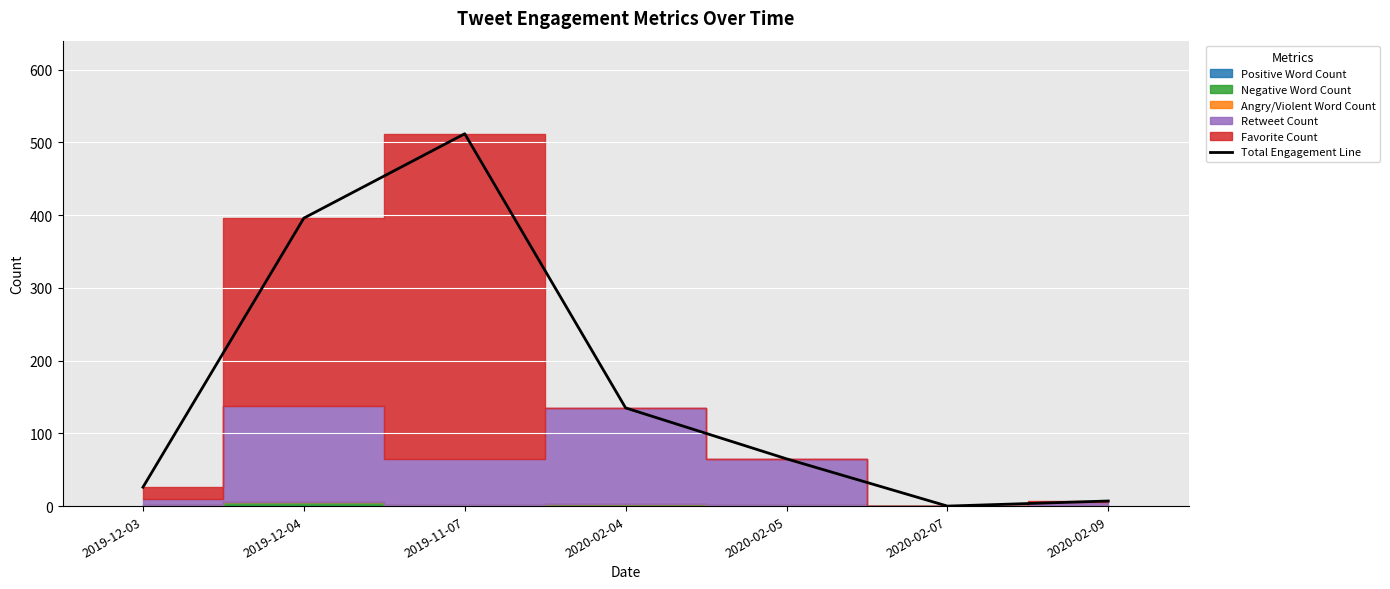

True or false: there are more than 1 points higher than both neighbors.

False